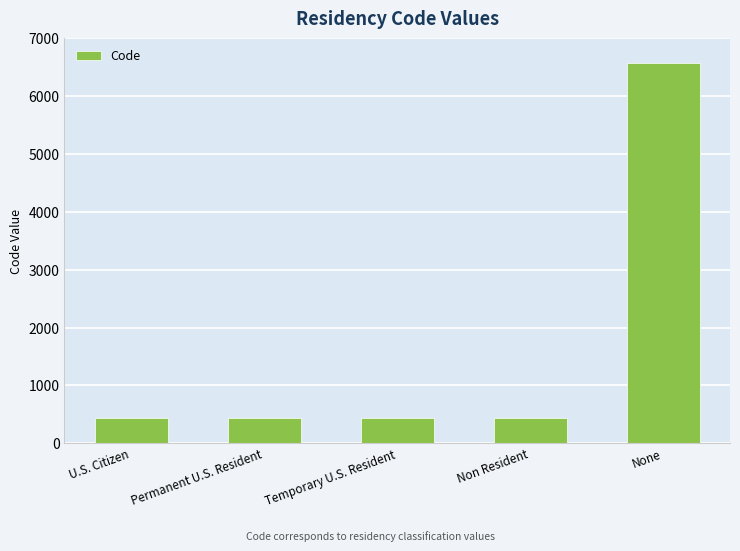

What is the sum of all values?

8307